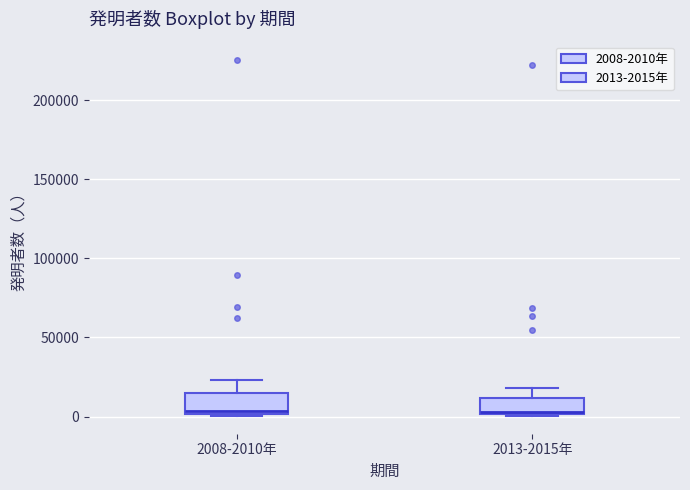

Reading left to right, transcribe this box plot: for each box, give where its median line is, the range the box spans, and where its two whiskers end, as read against the y-axis. The values are not printed on the chart, so give them approximately, as read against the axis.

2008-2010年: median 5000, box 0 to 15000, whiskers 0 to 25000
2013-2015年: median 5000, box 0 to 10000, whiskers 0 to 20000